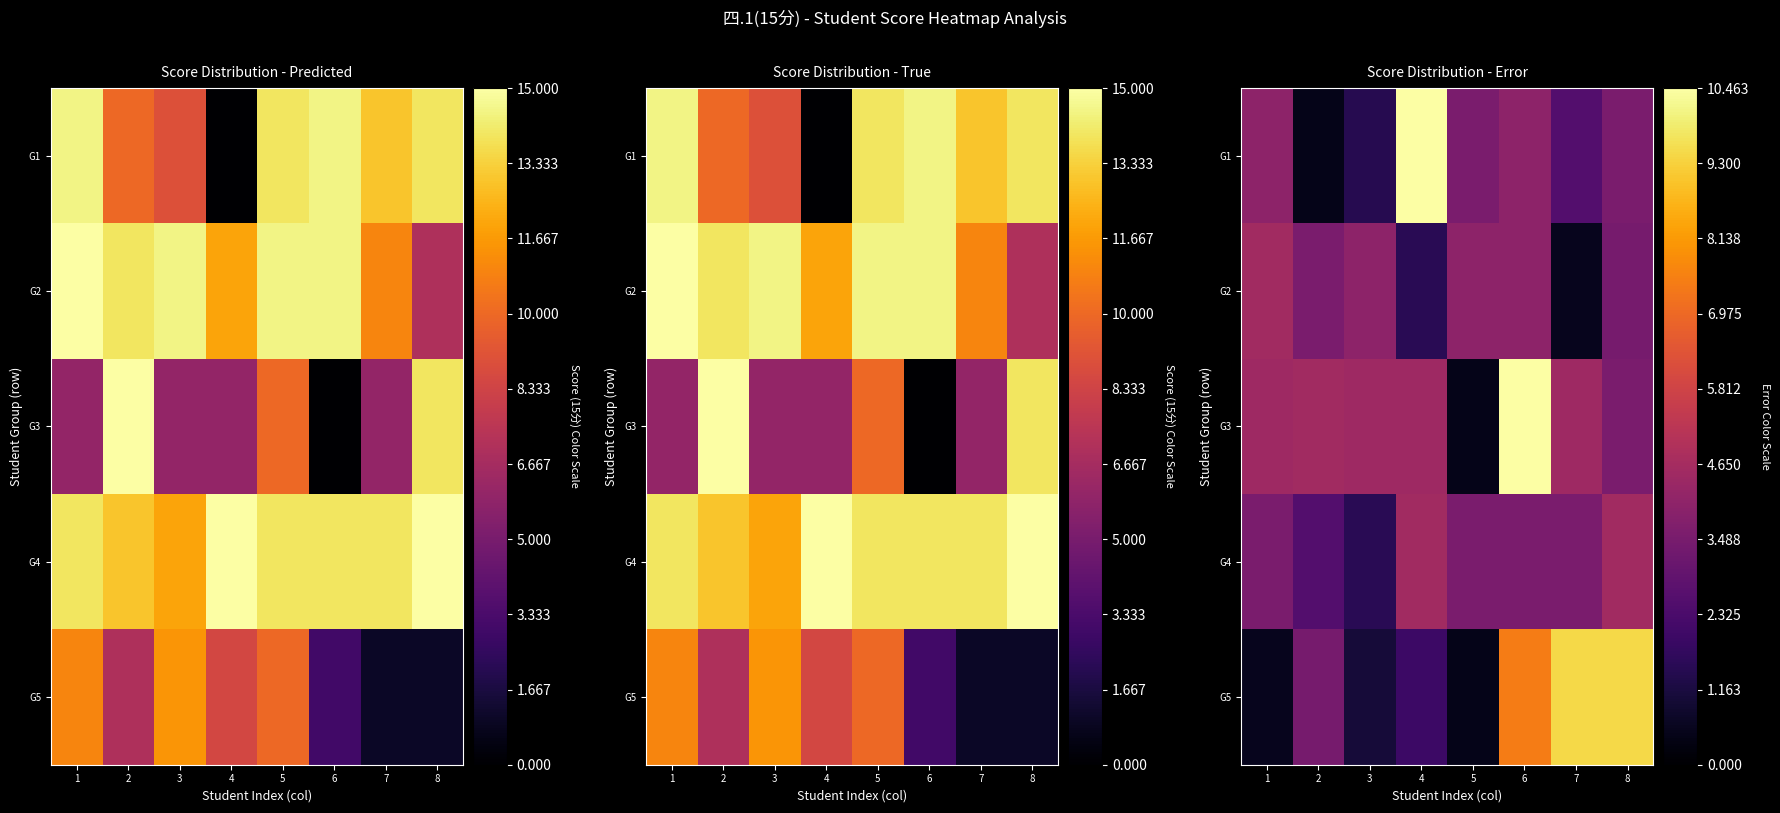

Where does the G3 series first go above 4?

1